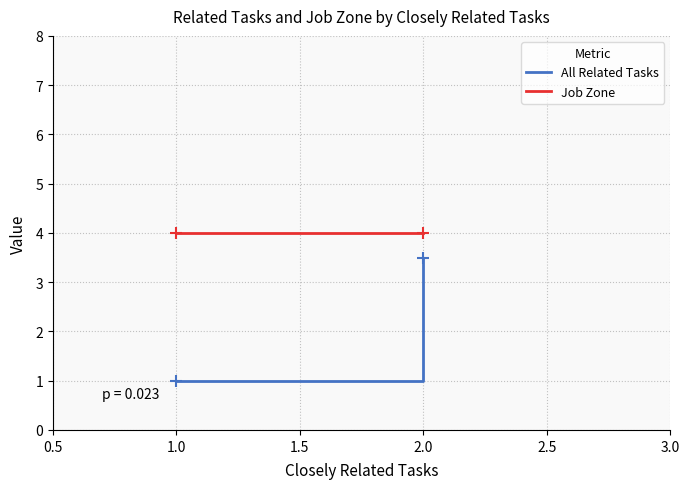

Reading left to right, extract all data points from this chart.

All Related Tasks: 1.0	3.5
Job Zone: 4.0	4.0